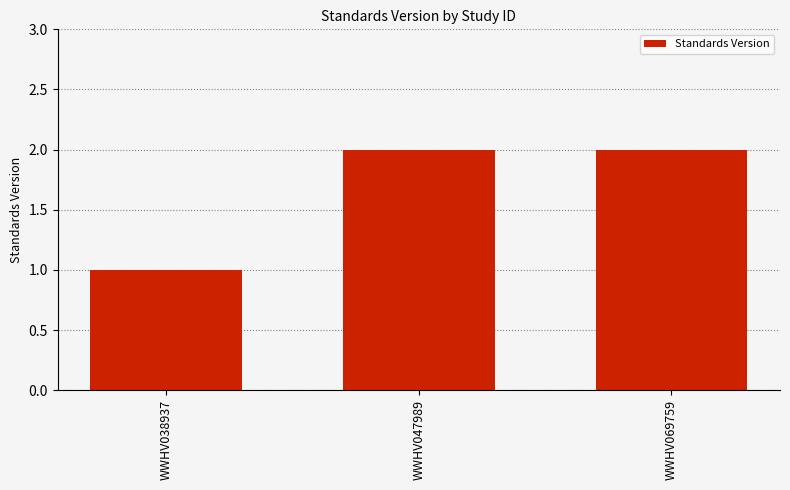

What is the change in value from WWHV038937 to WWHV047989?

+1